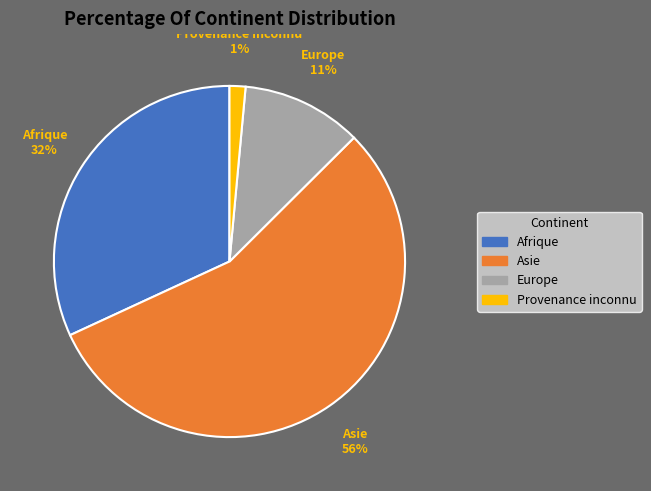

Do Europe and Asie together represent more than half of the pie?

Yes